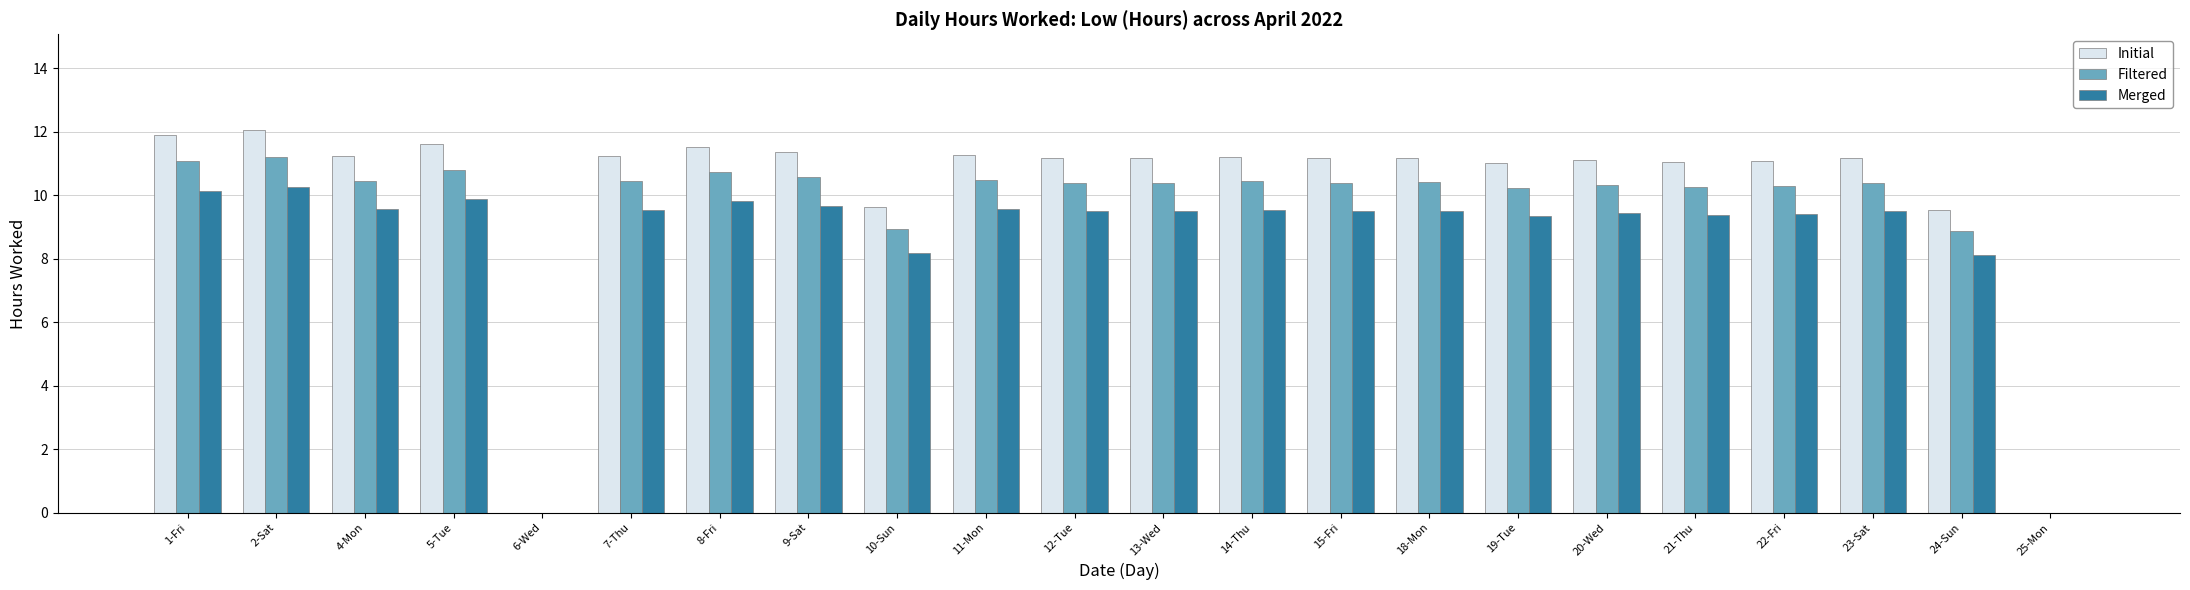

Is it true that Filtered equals 10.4 at 23-Sat?

True